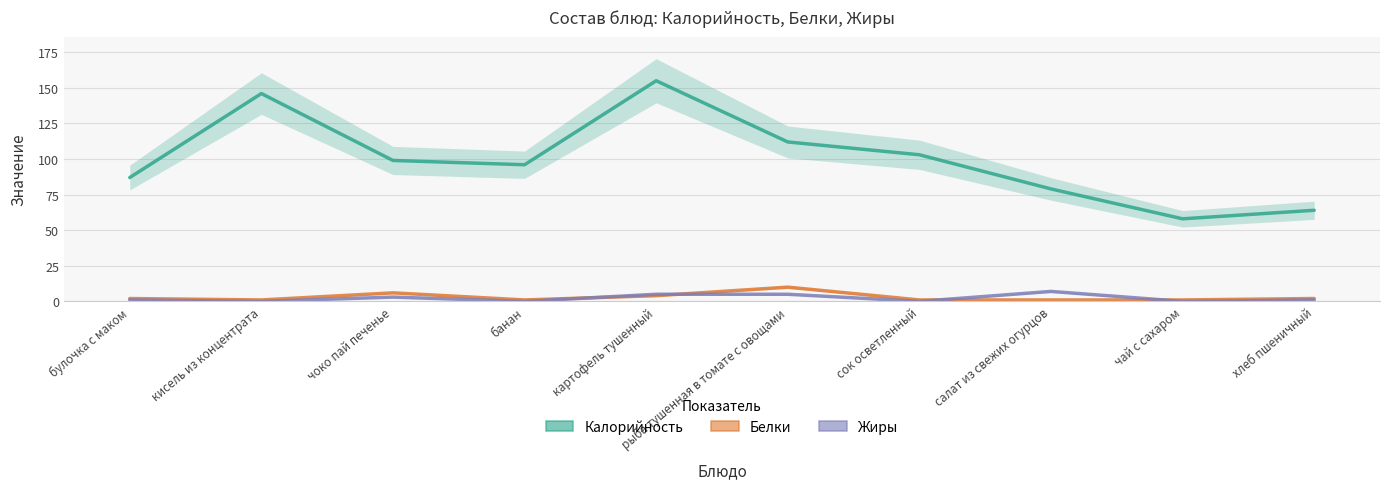

What are all the series names shown in the legend?

Калорийность, Белки, Жиры